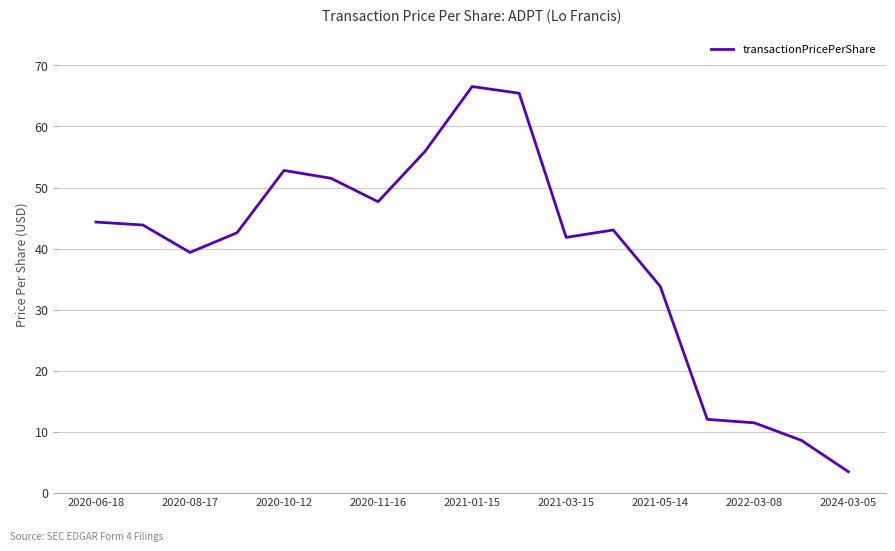

What is the smallest value displayed?

3.4